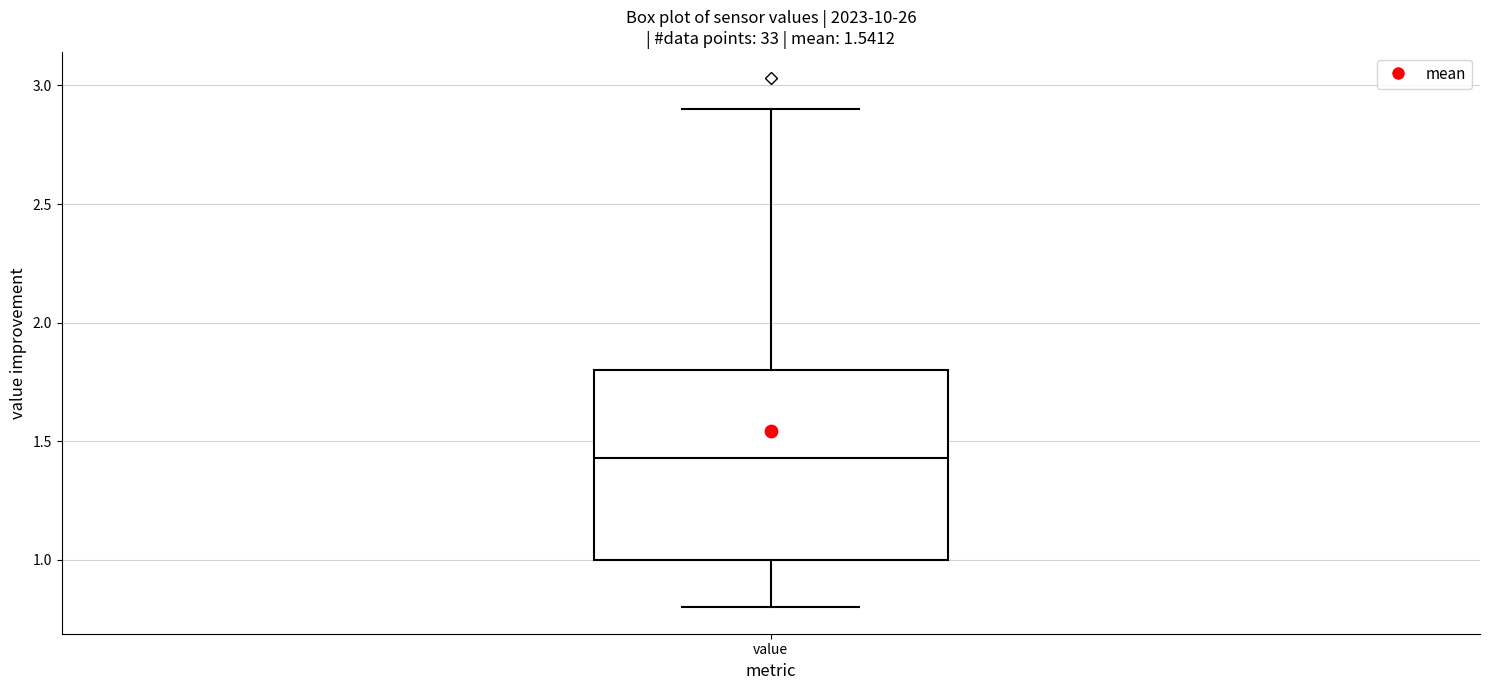

Transcribe this box plot: give where the median line is, the range the box spans, and where the two whiskers end, as read against the y-axis. The values are not printed on the chart, so give them approximately, as read against the axis.

median 1.45, box 1.00 to 1.80, whiskers 0.80 to 2.90